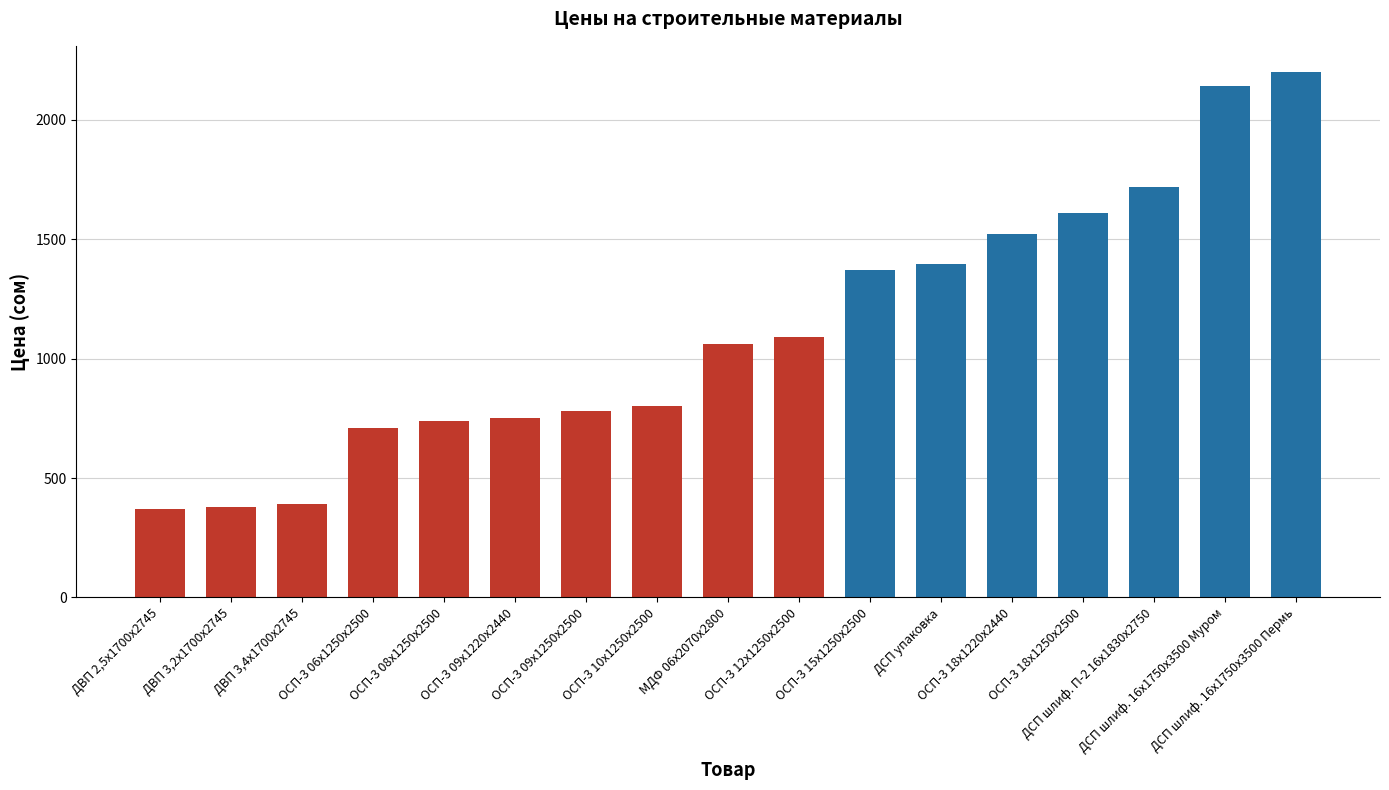

Which label corresponds to the largest value in the chart?

ДСП шлиф. 16х1750х3500 Пермь